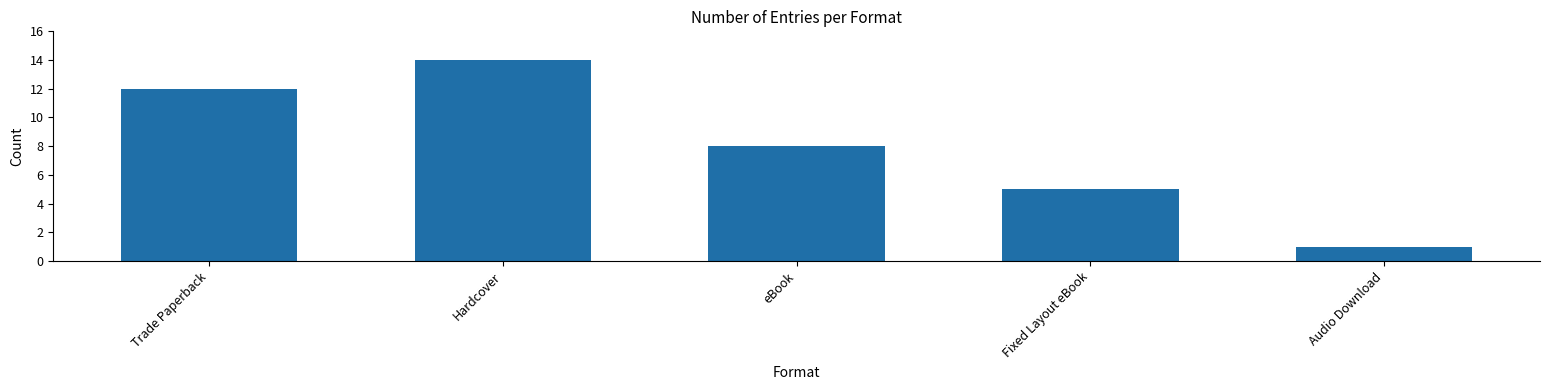

What is the value of the 2nd bar from the left?

14